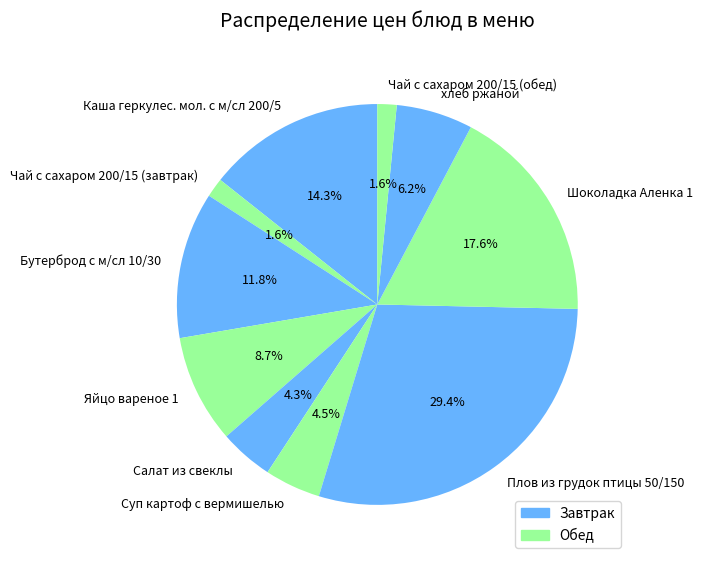

To the nearest percent, what is the difference between the largest and smallest slice percentages?

28%